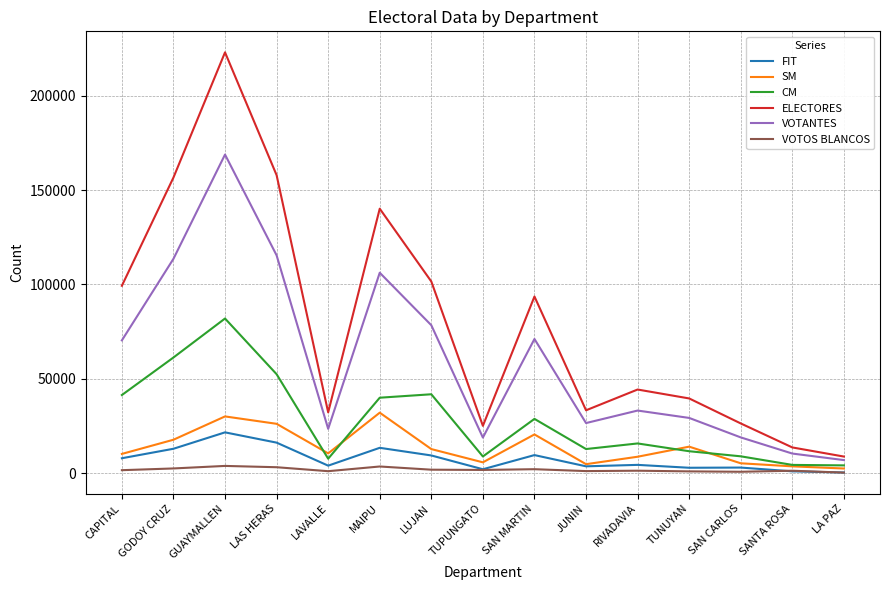

True or false: SM has a value of 17665 at GODOY CRUZ.

True